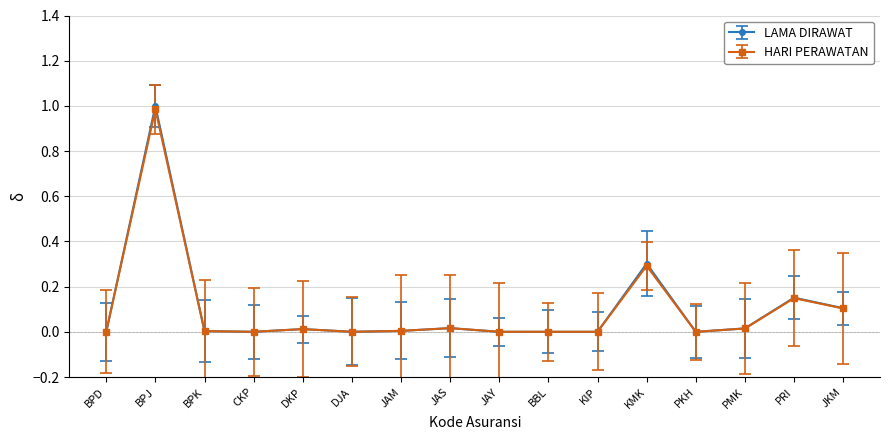

List the series in order of their peak value, highest first.

LAMA DIRAWAT, HARI PERAWATAN